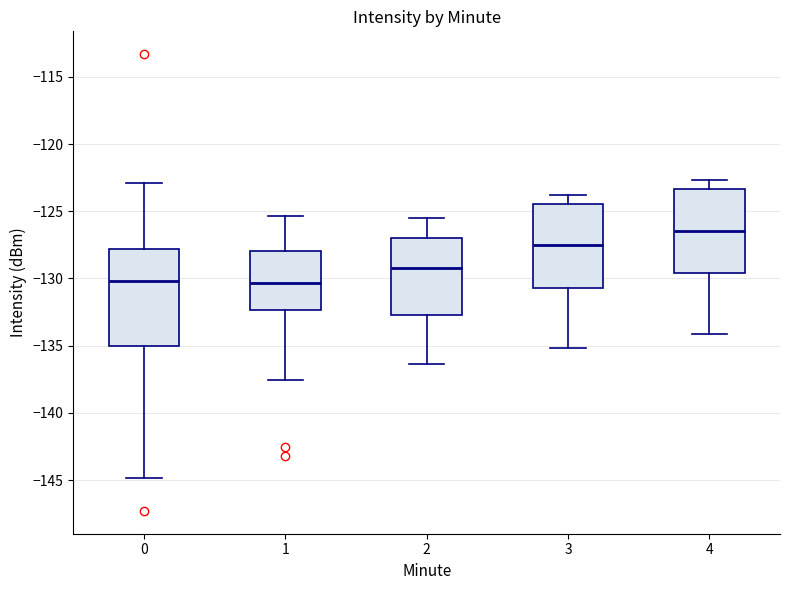

Reading left to right, read every box against the y-axis: the position of its median line, the range the box covers, and the ends of its whiskers. The values are not printed on the chart, so give them approximately, as read against the axis.

0: median -130.0, box -135.0 to -128.0, whiskers -145.0 to -123.0
1: median -130.5, box -132.5 to -128.0, whiskers -137.5 to -125.5
2: median -129.0, box -132.5 to -127.0, whiskers -136.5 to -125.5
3: median -127.5, box -130.5 to -124.5, whiskers -135.0 to -124.0
4: median -126.5, box -129.5 to -123.5, whiskers -134.0 to -122.5